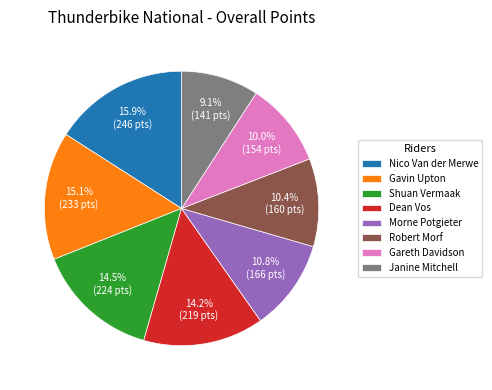

To the nearest percent, what portion does Nico Van der Merwe represent?

16%